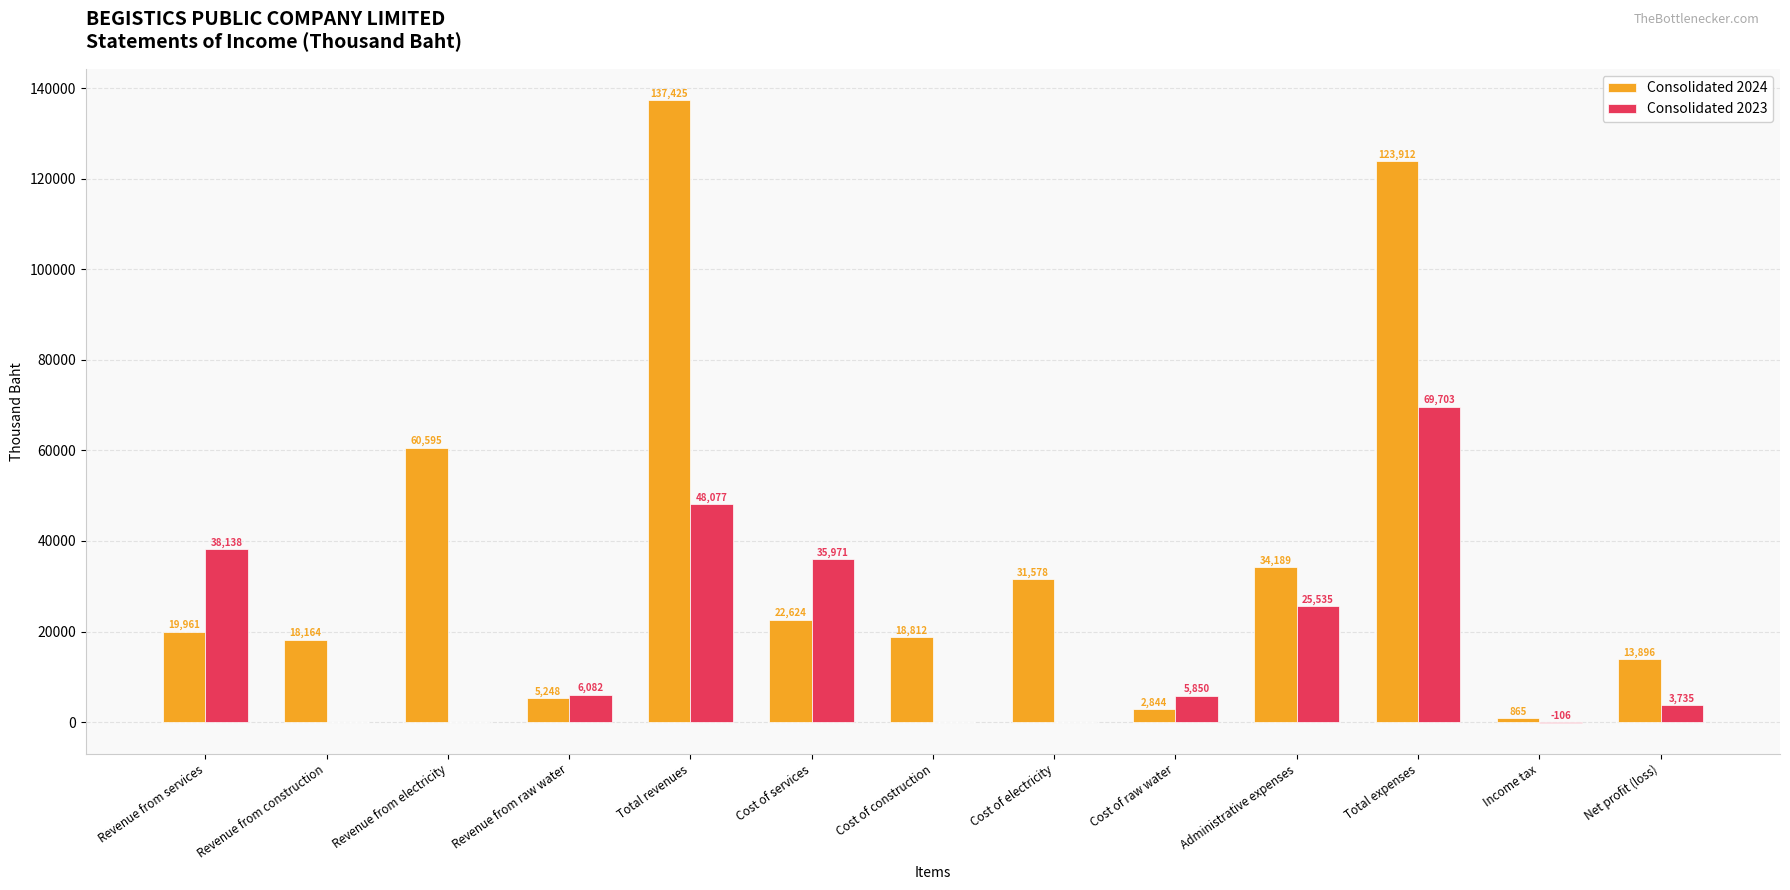

At which category does the chart reach its peak across all series?

Total revenues